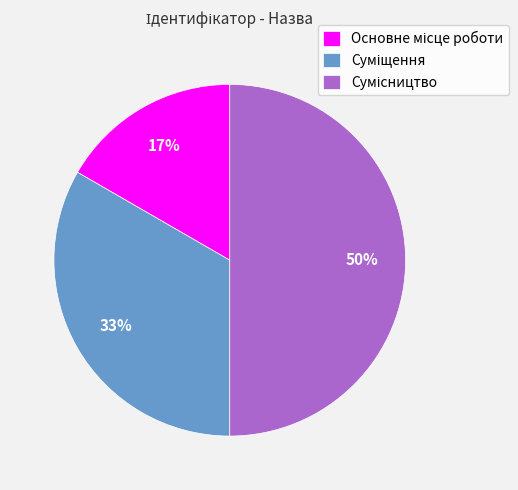

To the nearest percent, what is the average slice percentage?

33%